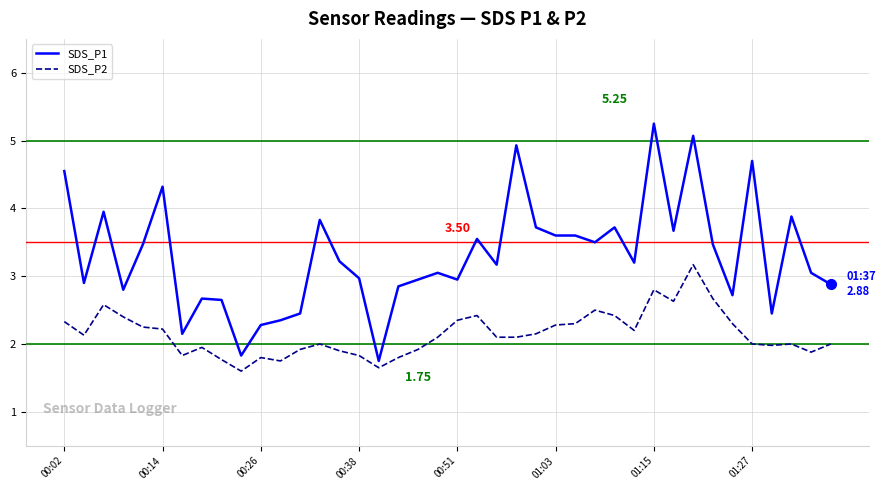

What is the difference between the maximum and minimum values in the SDS_P2 series?

1.6